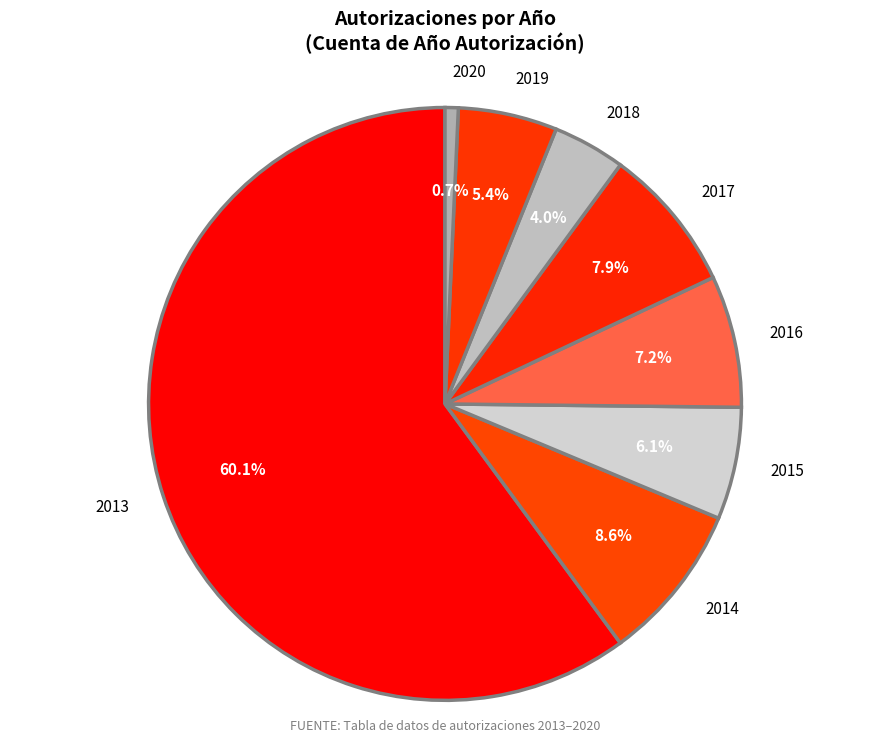

Which has a higher value, 2017 or 2019?

2017